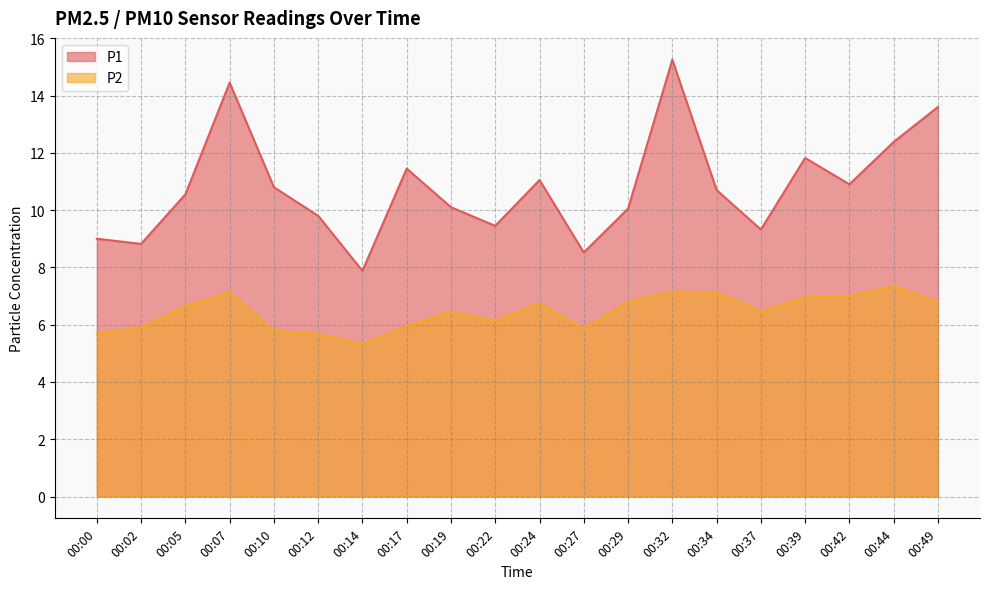

At which label does P1 reach its minimum?

00:14